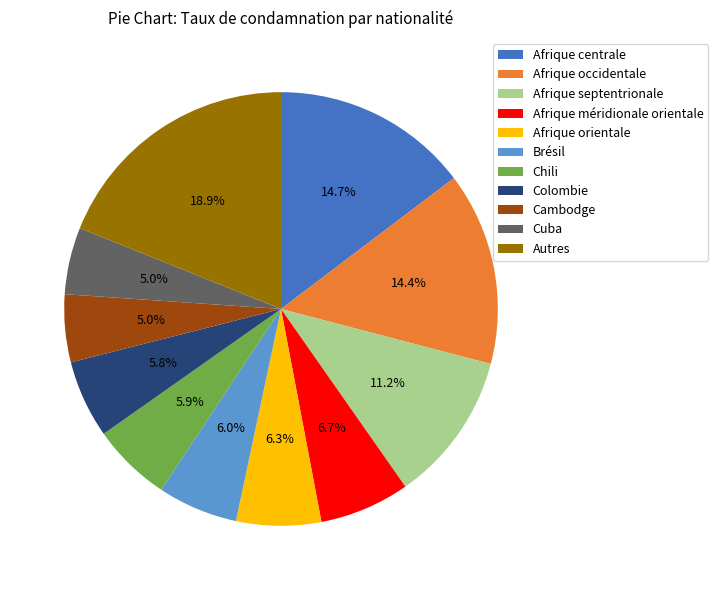

Approximately how many times larger is the value at Afrique occidentale compared to Cambodge?

2.9